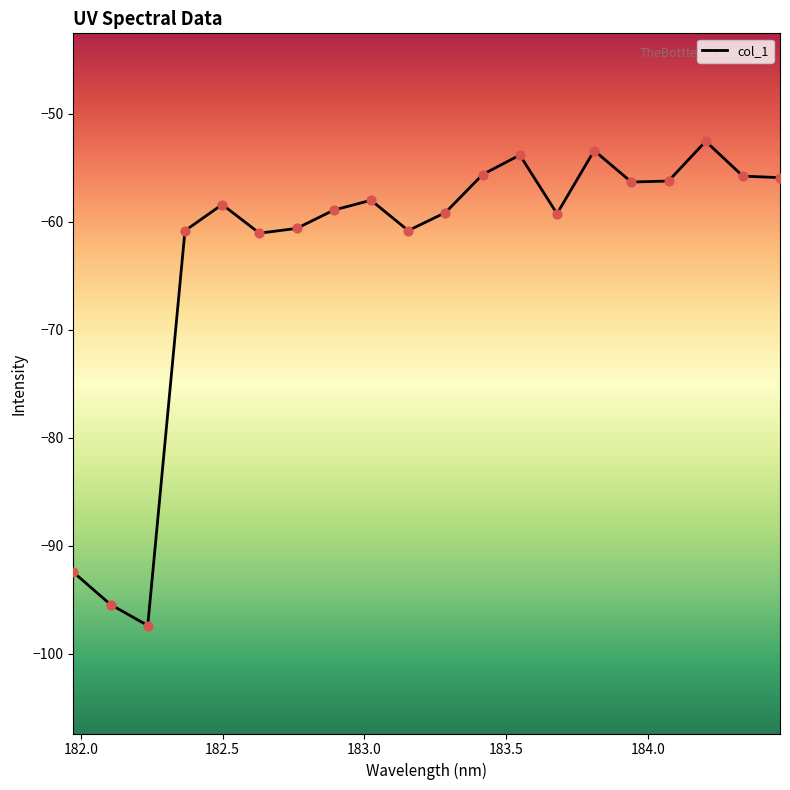

What is the difference between the maximum and minimum values?

44.9